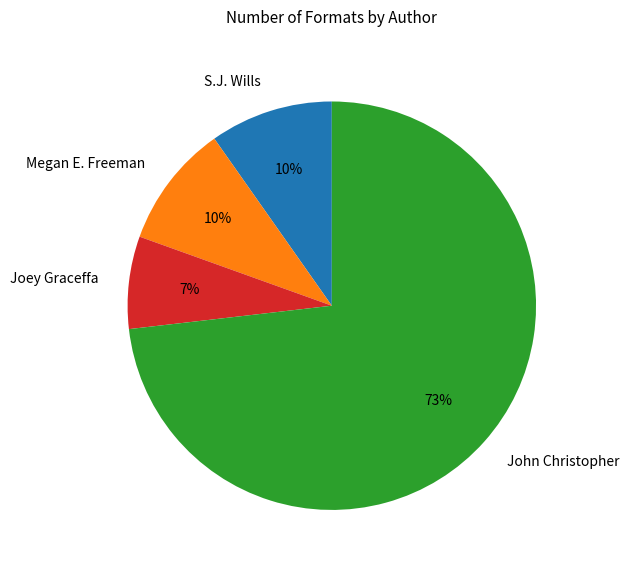

Approximately how many times larger is the value at S.J. Wills compared to Megan E. Freeman?

1.0